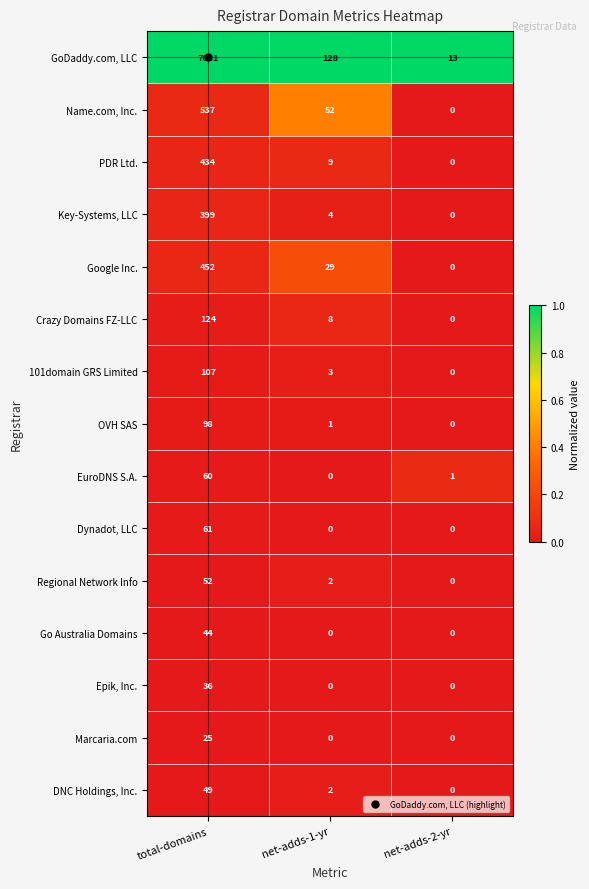

List the series in order of their peak value, highest first.

GoDaddy.com, LLC, Name.com, Inc., Google Inc., PDR Ltd., Key-Systems, LLC, Crazy Domains FZ-LLC, 101domain GRS Limited, OVH SAS, Dynadot, LLC, EuroDNS S.A., Regional Network Info, DNC Holdings, Inc., Go Australia Domains, Epik, Inc., Marcaria.com